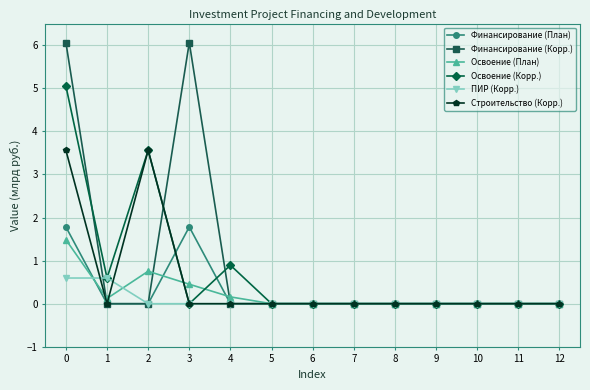

What is the value of the Освоение (План) point at the 4th from the left?

0.5